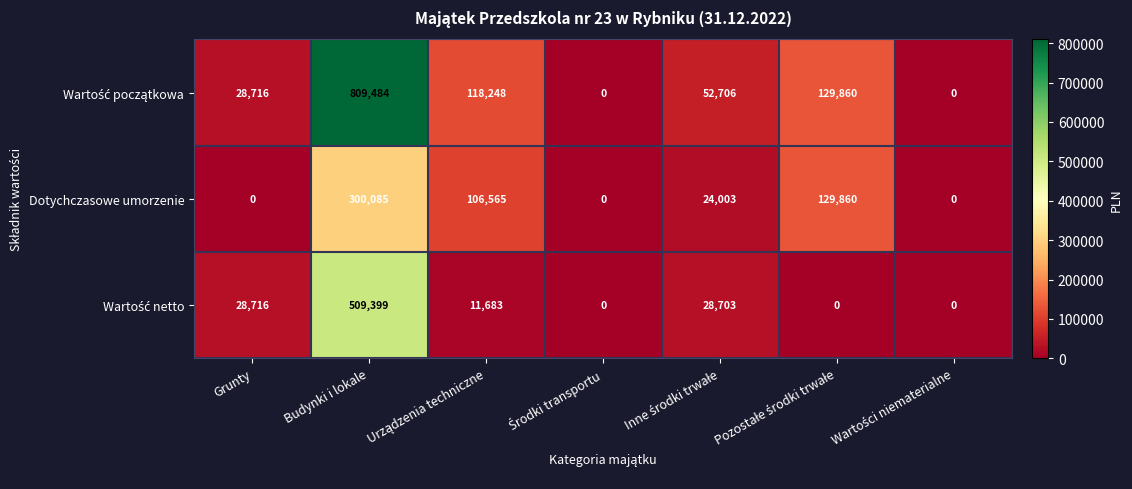

What is the average value of the Dotychczasowe umorzenie series?

80073